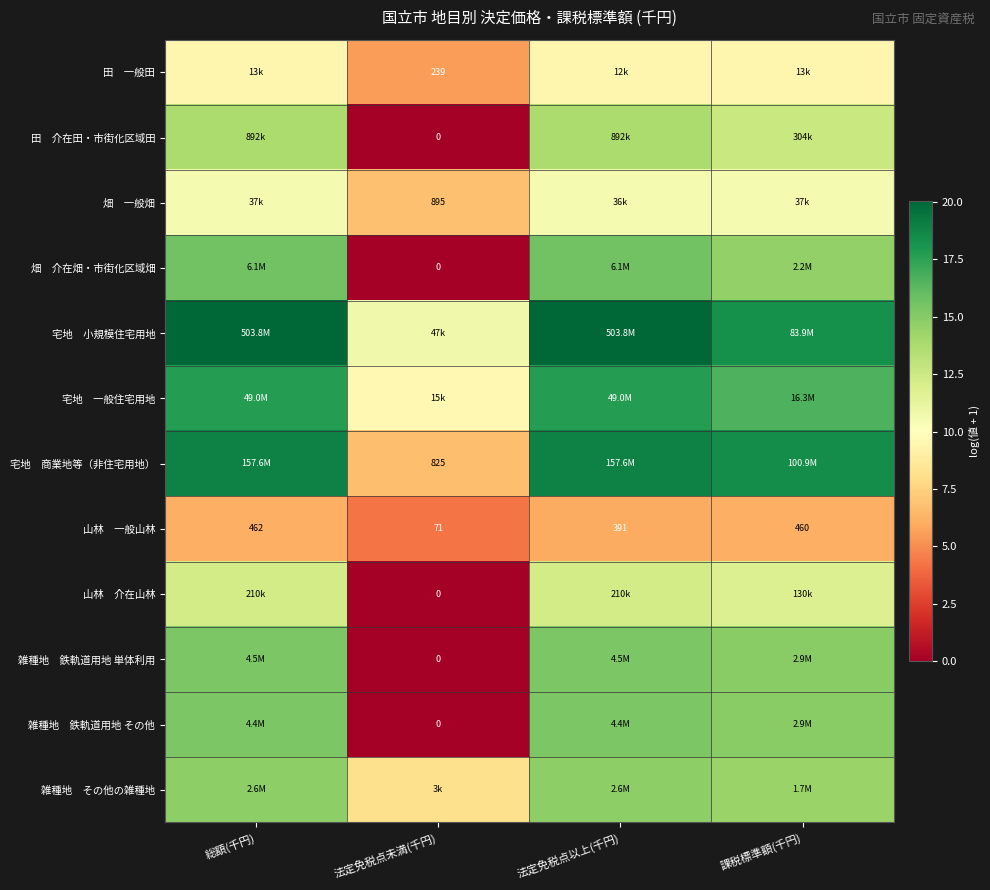

Which has a higher value, 法定免税点以上(千円) or 総額(千円)?

総額(千円)